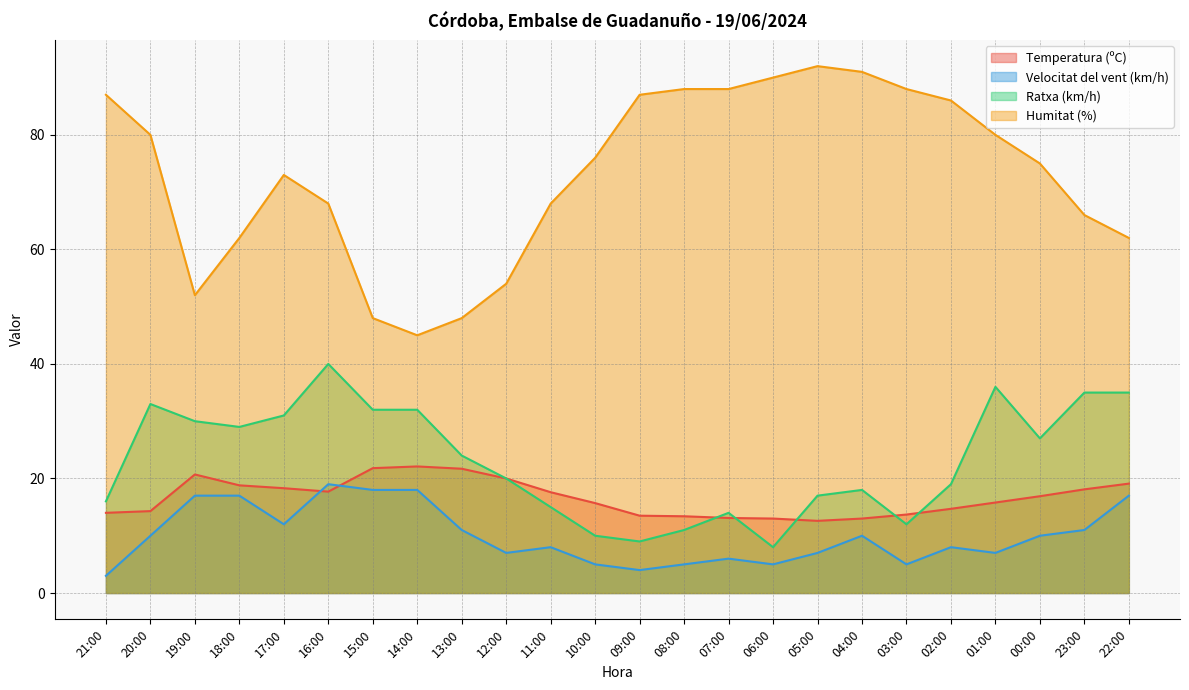

At which category does Humitat (%) reach its first local valley?

19:00